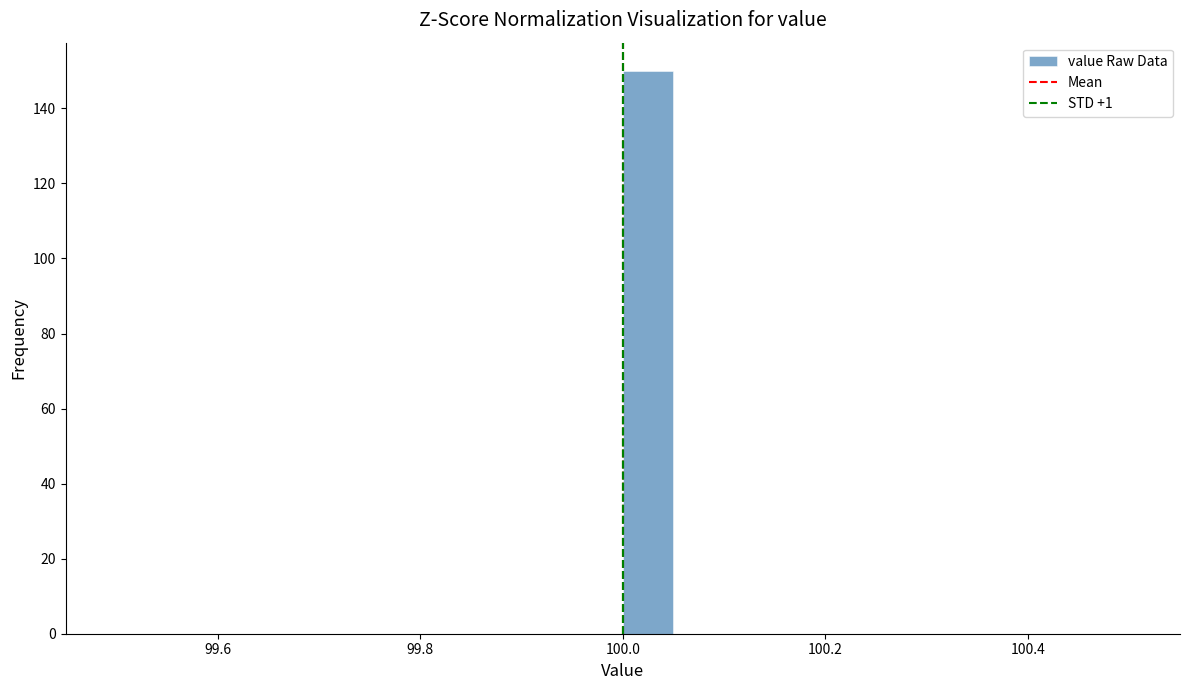

Read against the x-axis, roughly where is the centre of the tallest bar?

100.02